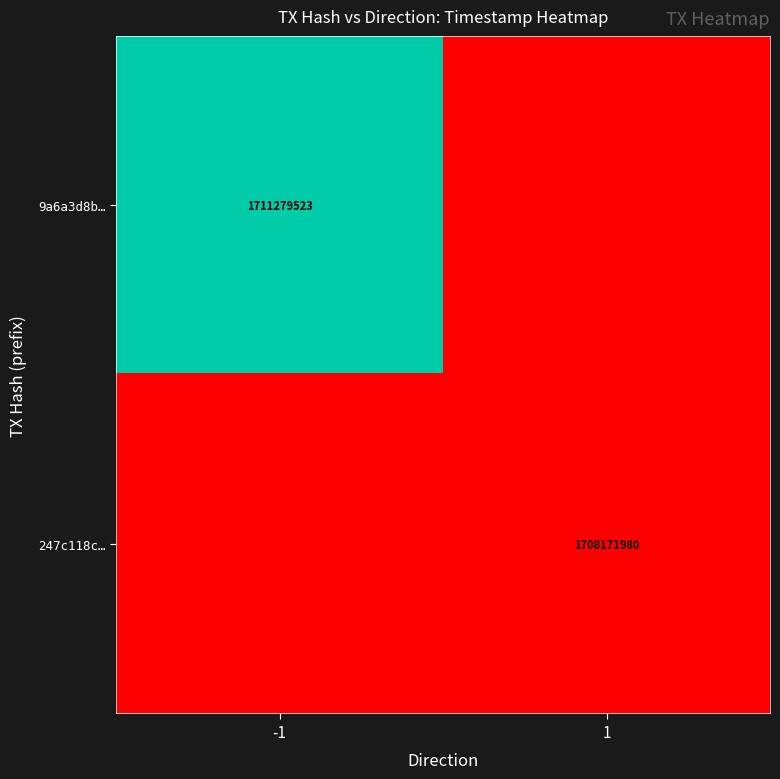

The value of 247c118c… at 1 is 539007221. True or false?

False